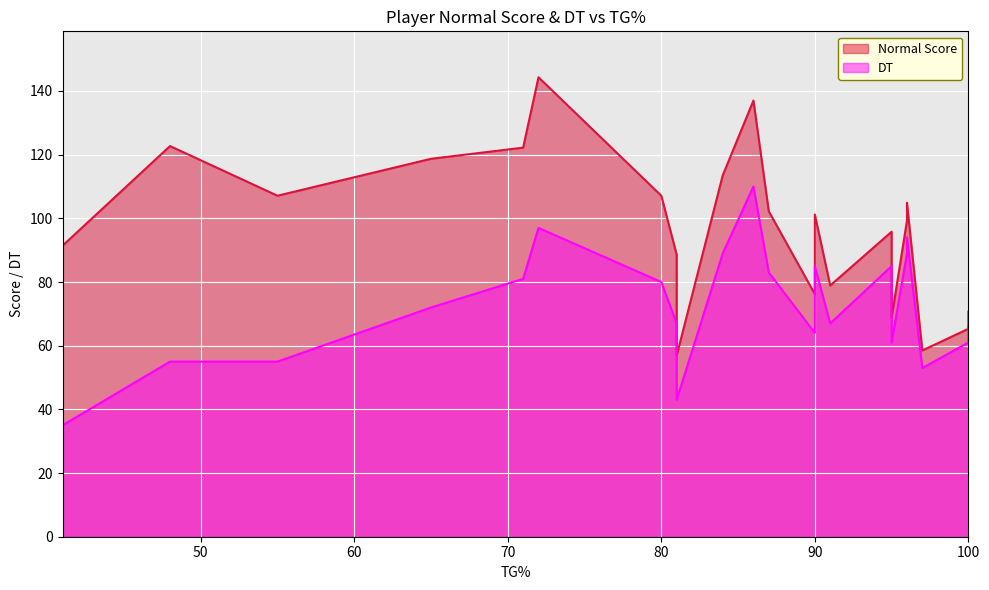

True or false: Normal Score has more than 2 interior local peaks.

False